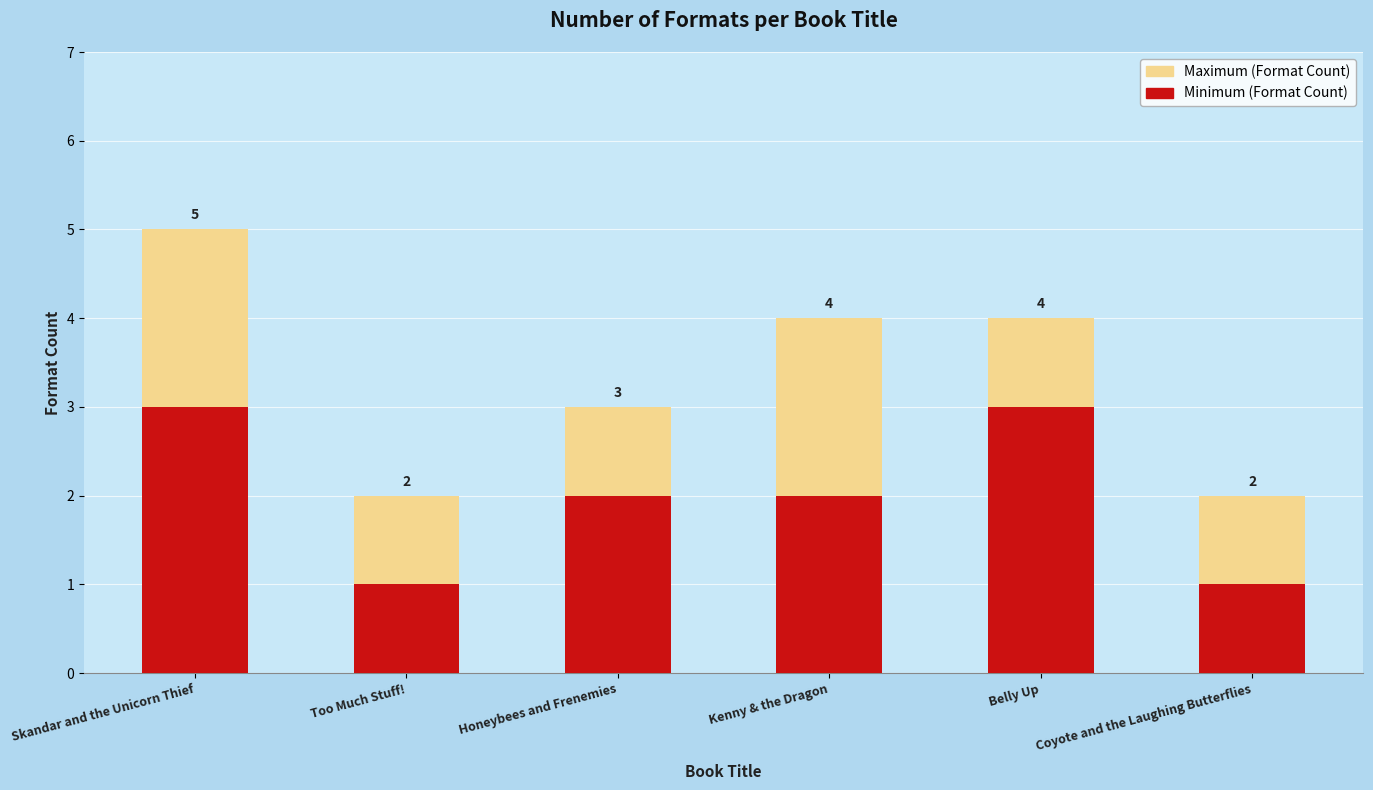

At which category is the sum across all series the highest?

Skandar and the Unicorn Thief